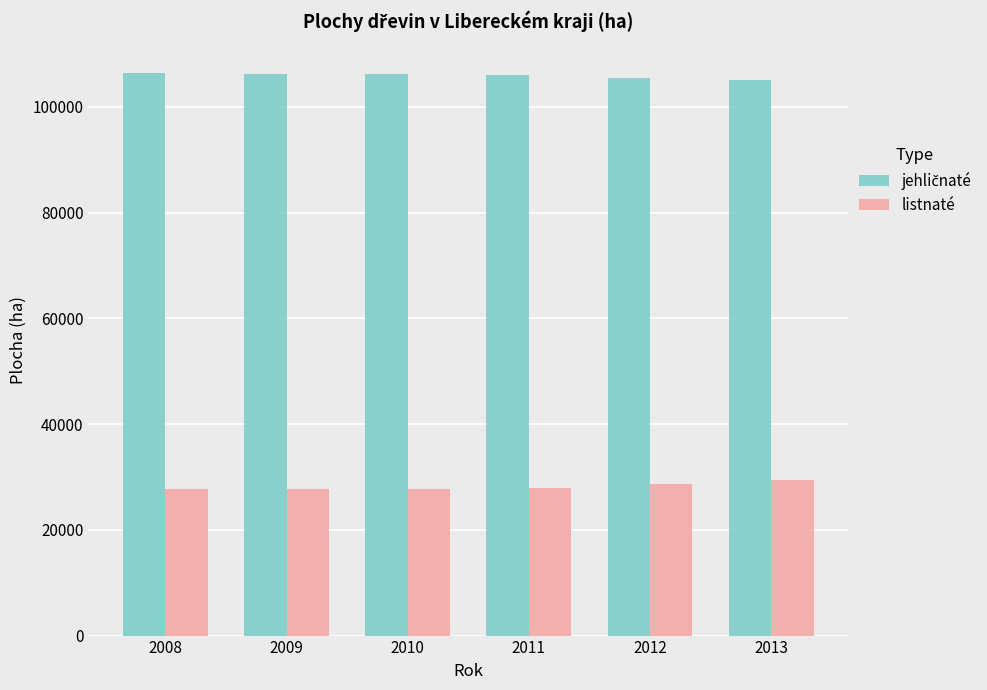

How many bars are there in each group?

2